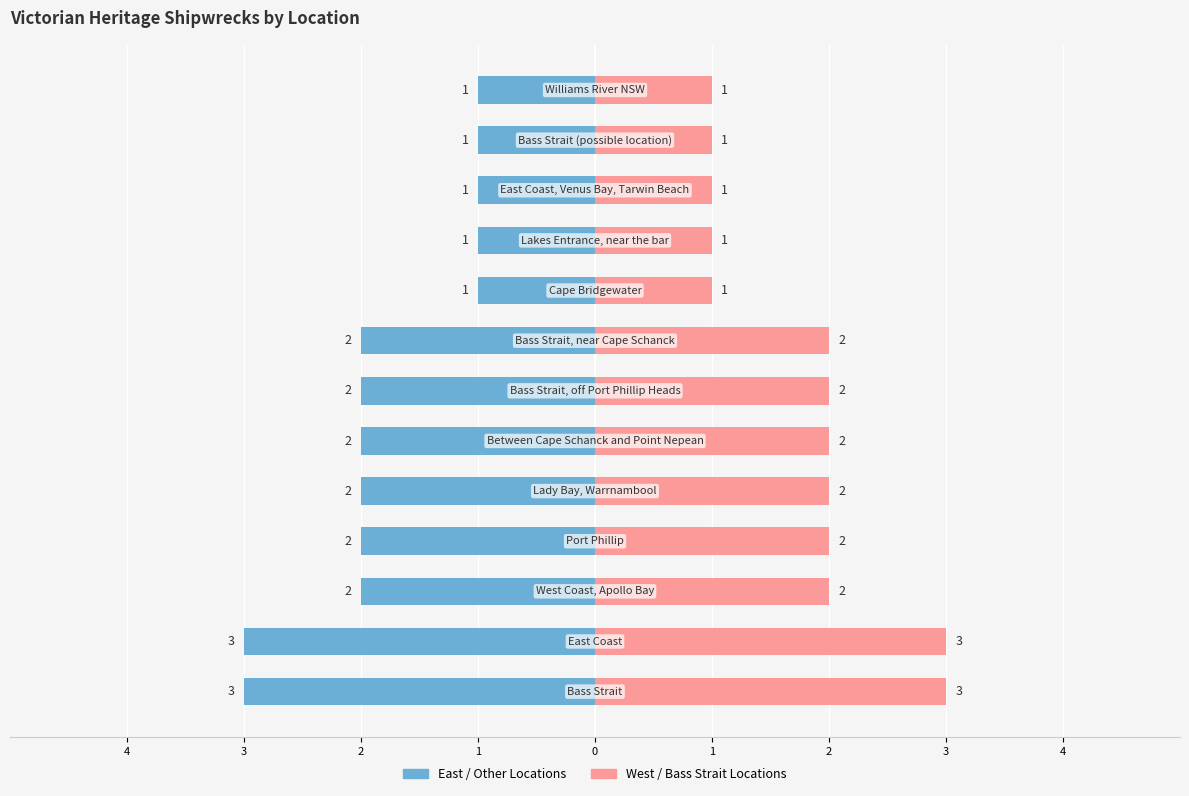

Count the Count (Right) values in the range 1 to 2.

11